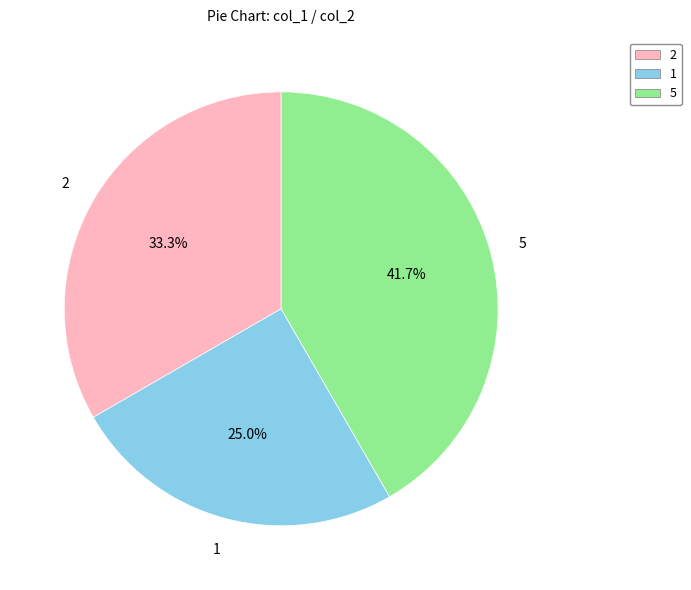

Do 2 and 5 together represent more than half of the pie?

Yes